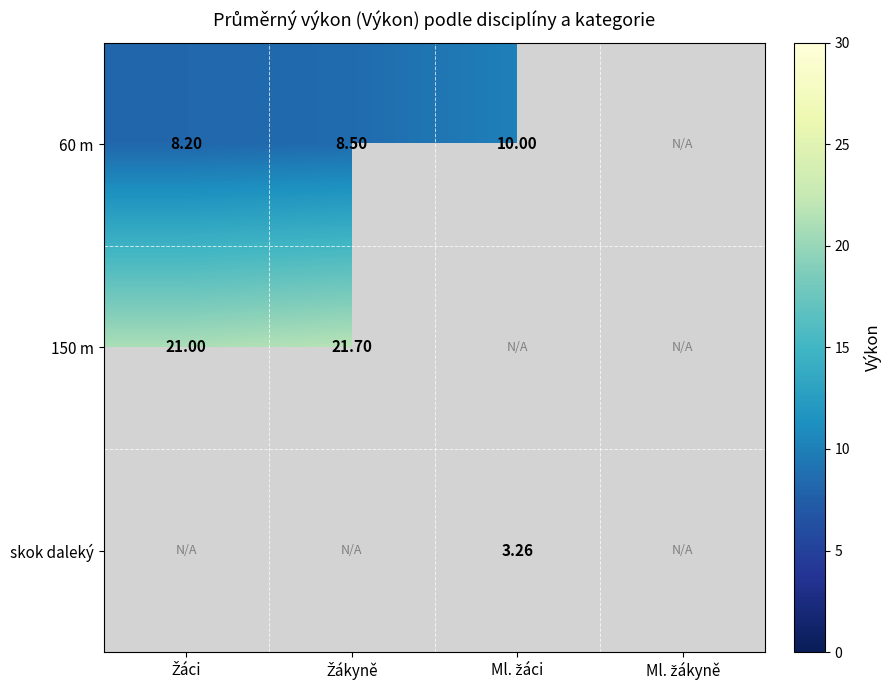

Is the value of 60 m at Ml. žákyně greater than the value of skok daleký at Žákyně?

No